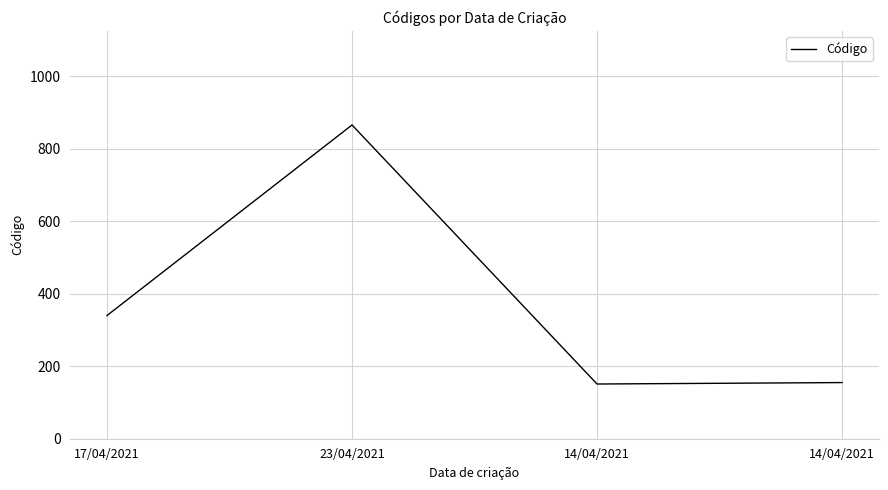

What is the difference between the maximum and minimum values?

715